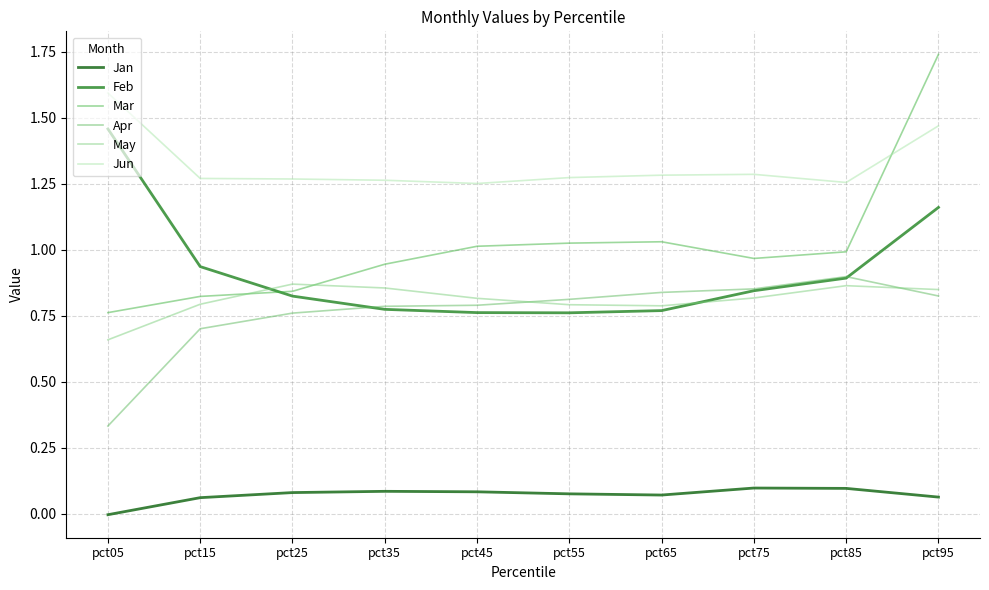

Which series has the widest spread of values?

Mar